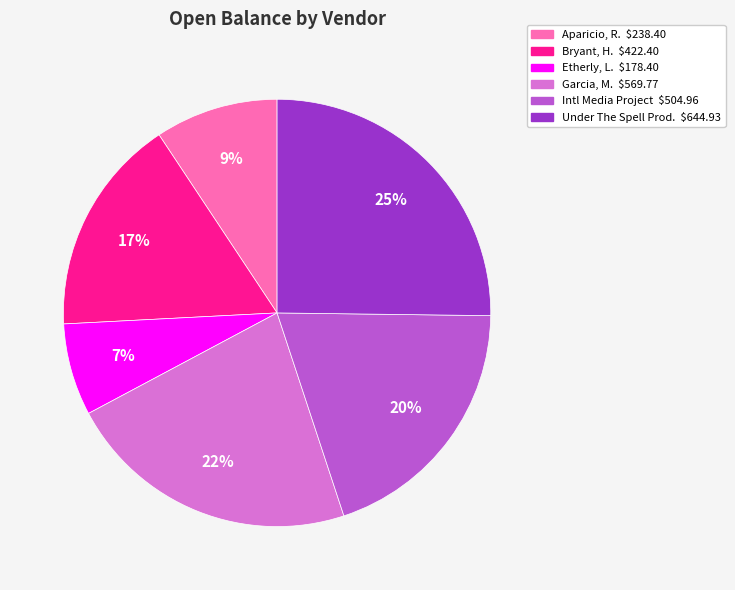

How many slices are in this pie chart?

6